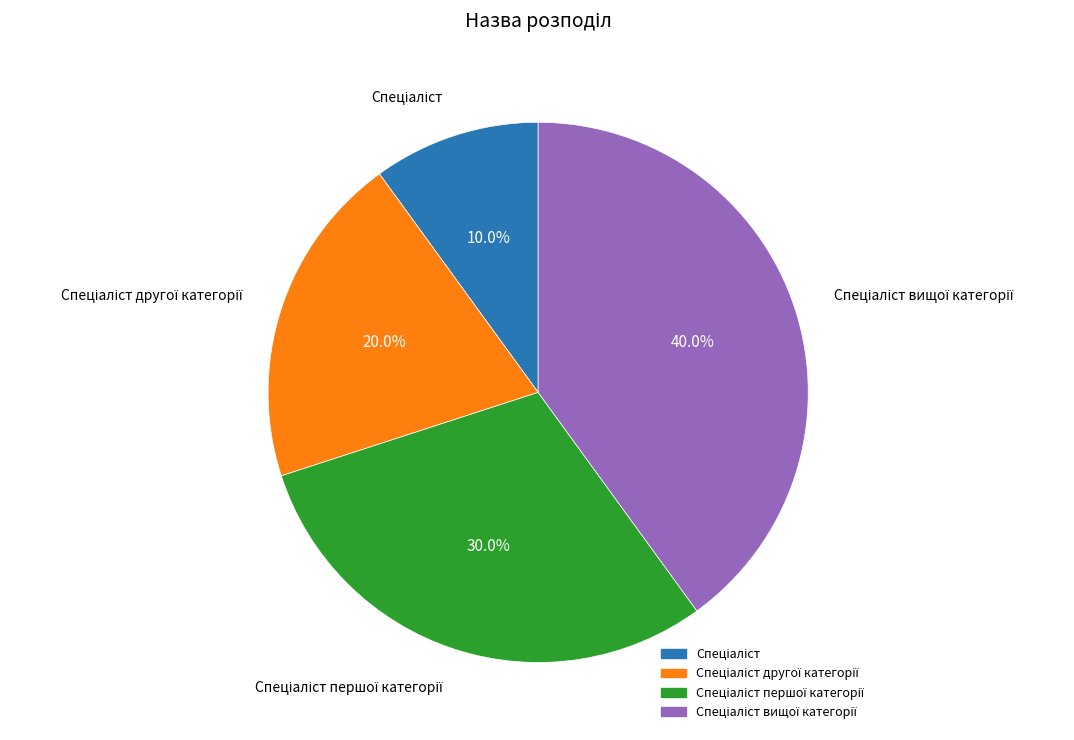

Is there a majority slice in this chart?

No